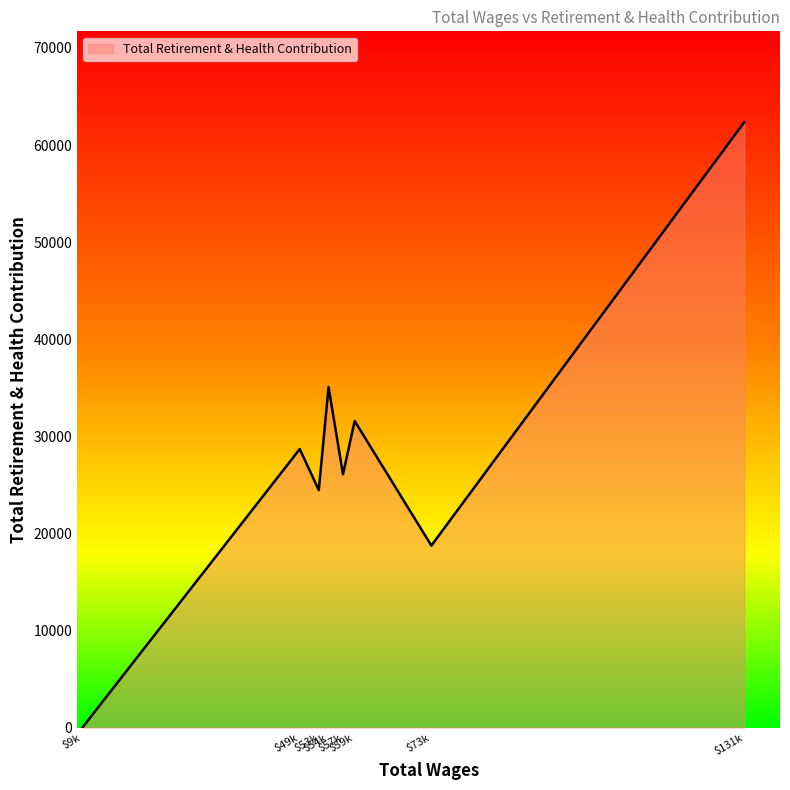

What is the difference between the second highest and second lowest values?

16328.3